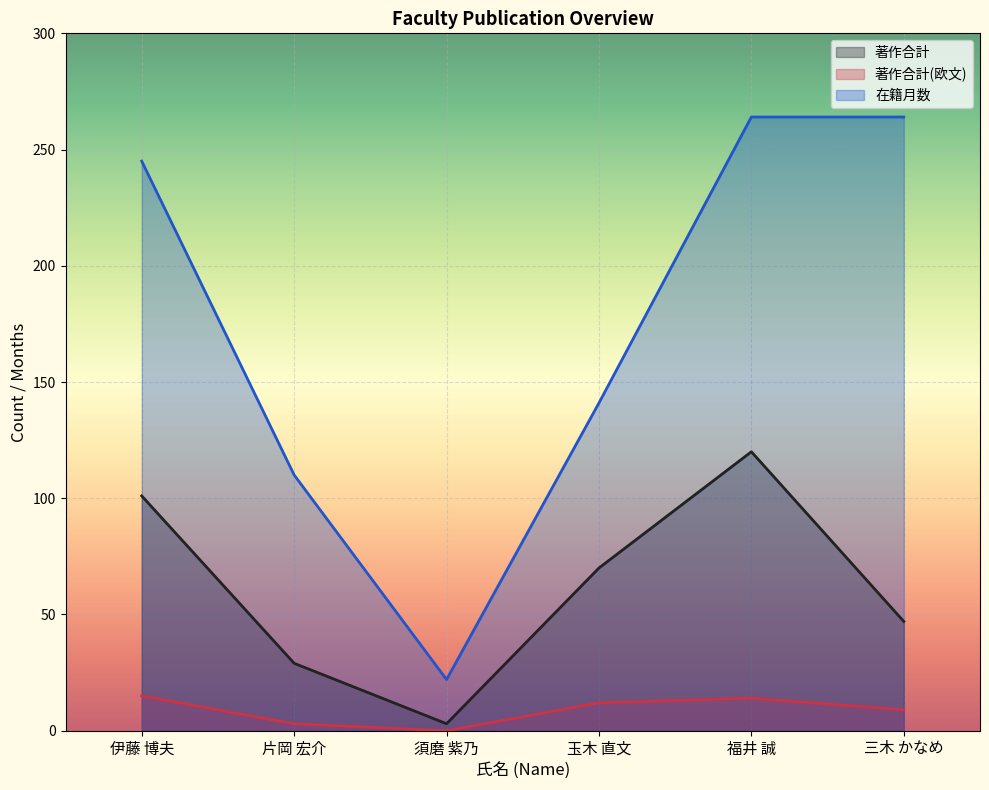

True or false: 著作合計(欧文) has more than 2 points higher than both neighbors.

False